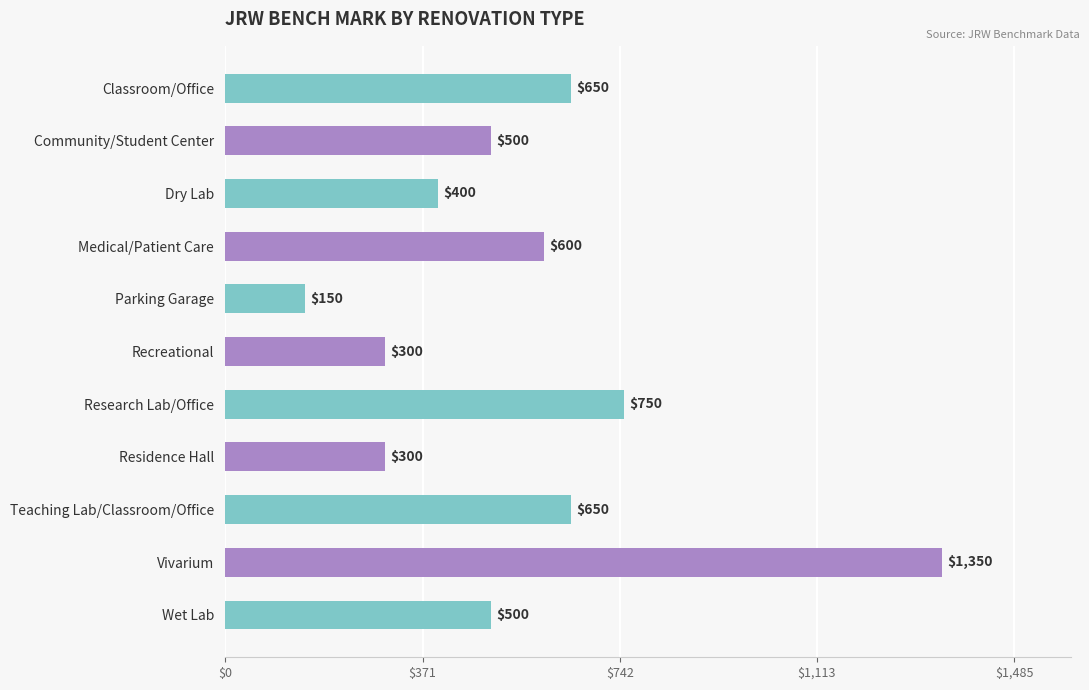

How many distinct data groups are displayed?

1